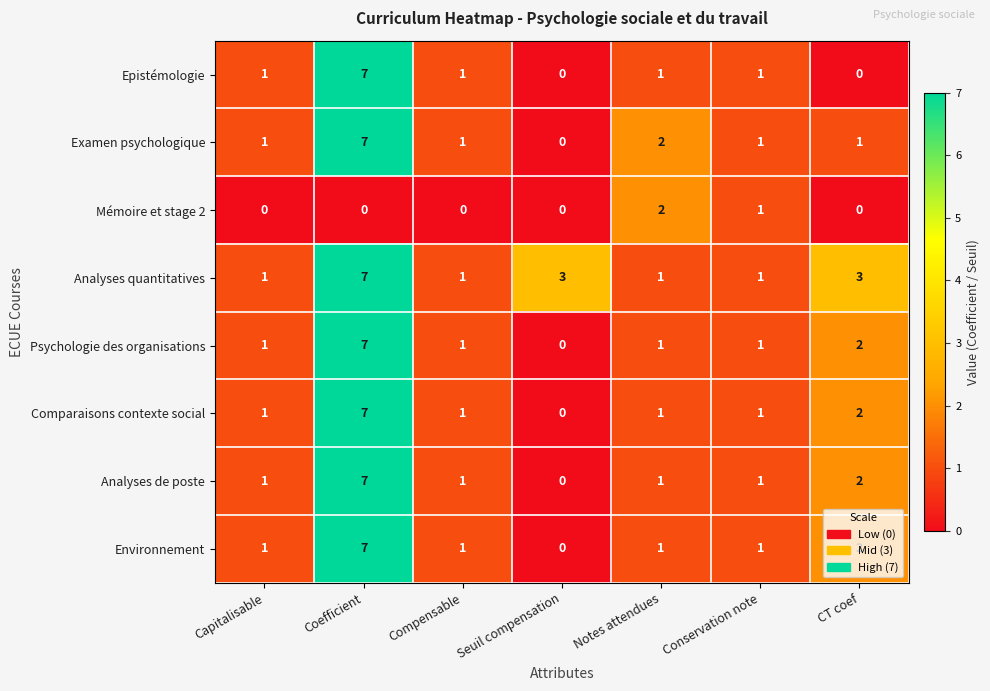

Where is Examen psychologique nearest to the value 3?

Notes attendues